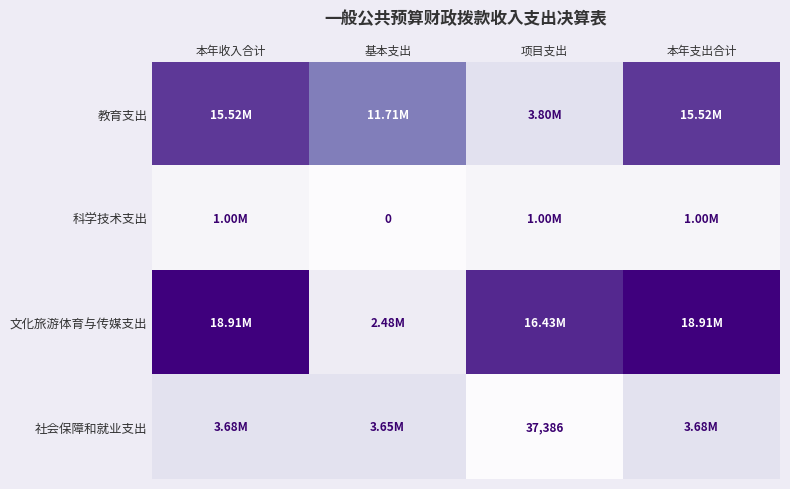

Where does the 文化旅游体育与传媒支出 series first go above 18914863?

本年收入合计